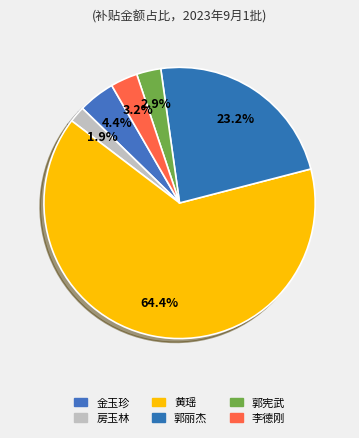

Does any single category account for the majority?

Yes